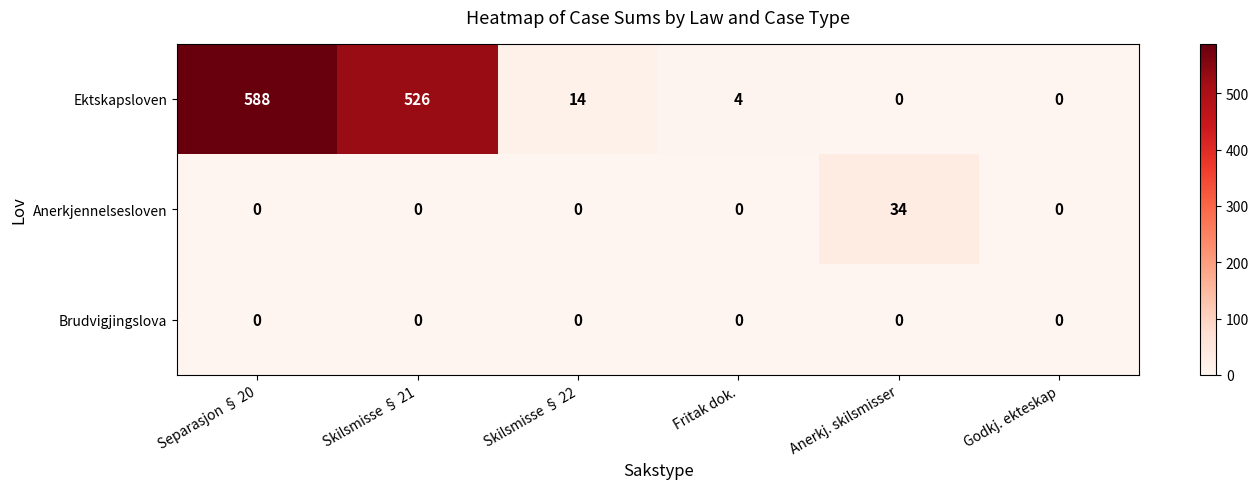

How many values in Anerkjennelsesloven are above zero?

1